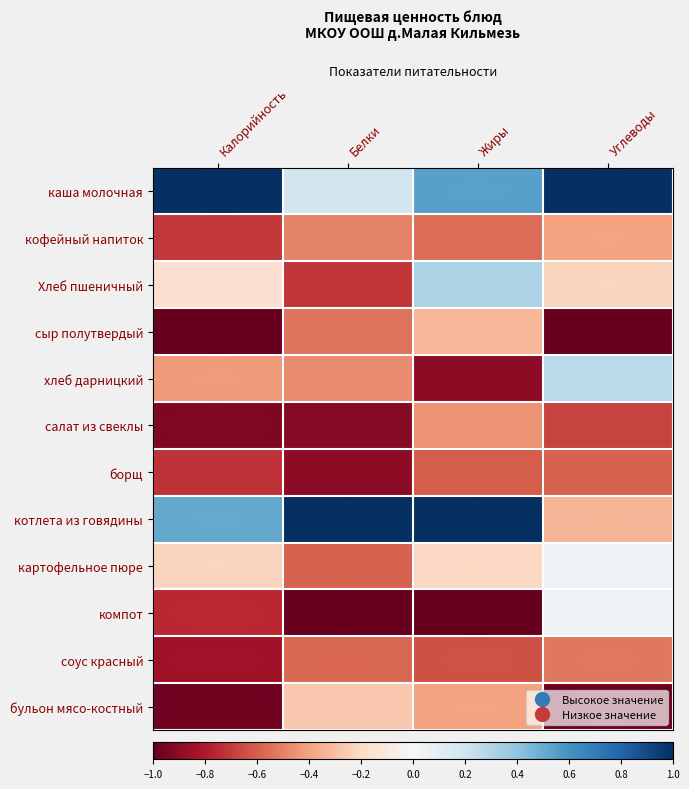

At which category is the sum across all series the highest?

Жиры